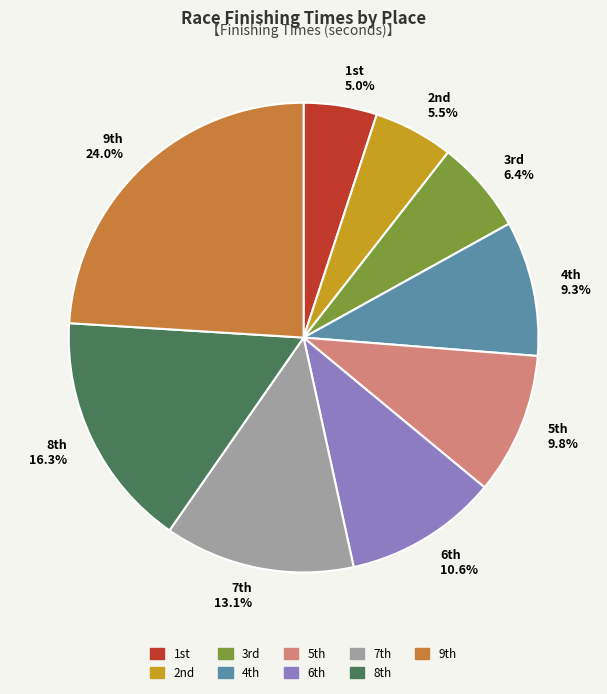

To the nearest percent, what is the difference between the largest and smallest slice percentages?

19%